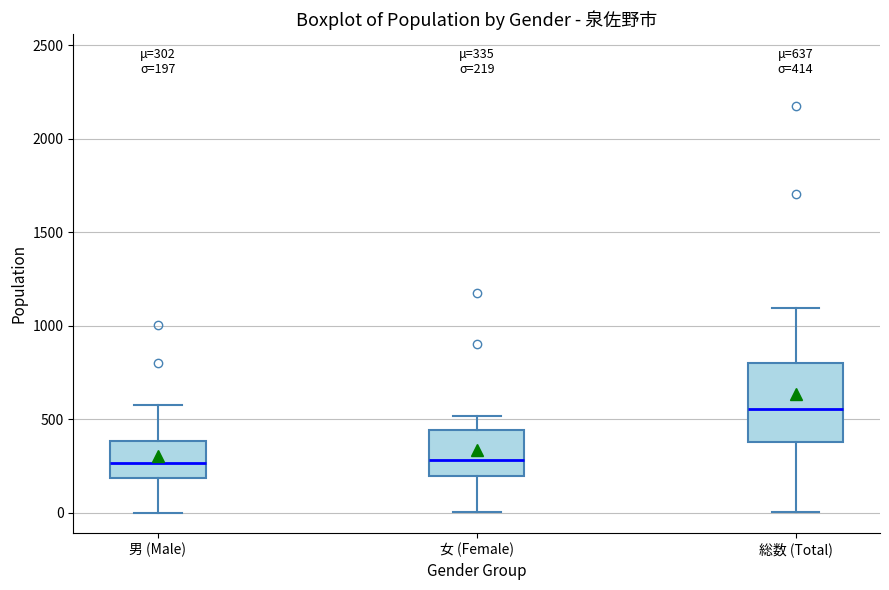

Which box has the highest median line?

総数 (Total)